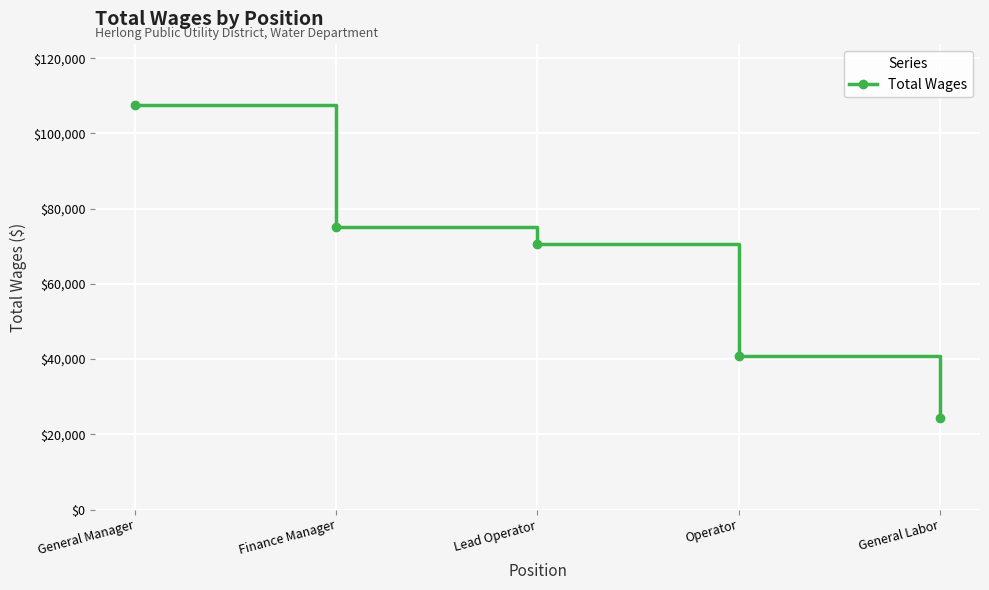

Rank the categories by value from lowest to highest.

General Labor, Operator, Lead Operator, Finance Manager, General Manager